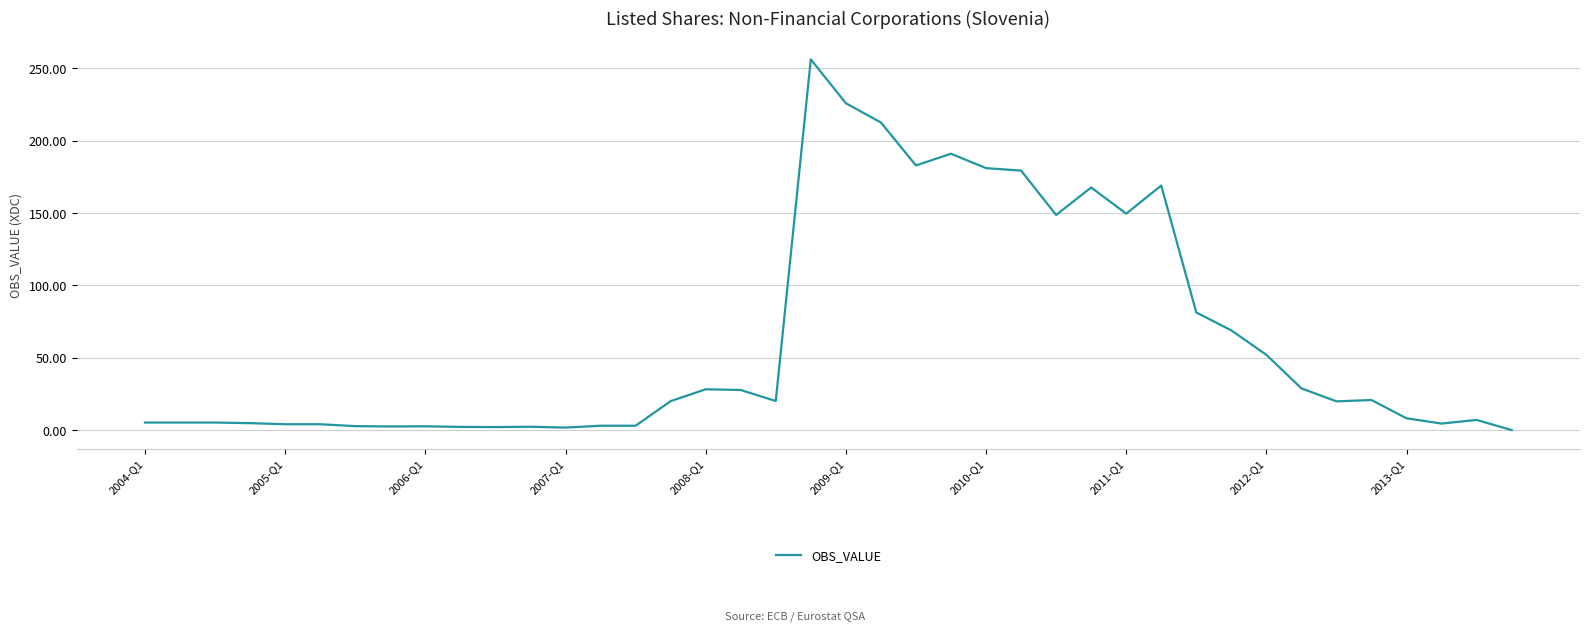

How many lines are shown in the chart?

1